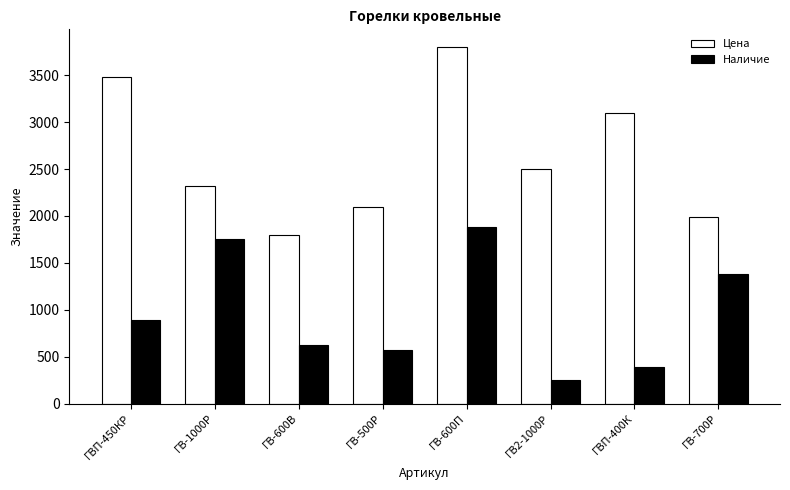

How many groups of bars are there?

8